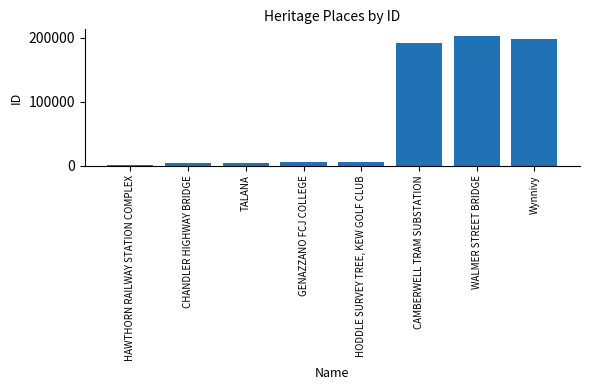

Where is the data nearest to the value 101705?

CAMBERWELL TRAM SUBSTATION